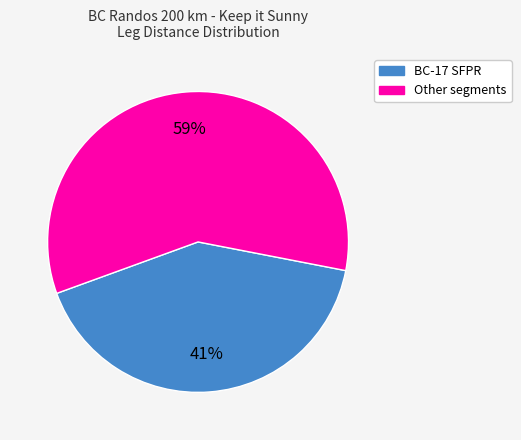

Count the number of slices in the pie.

2